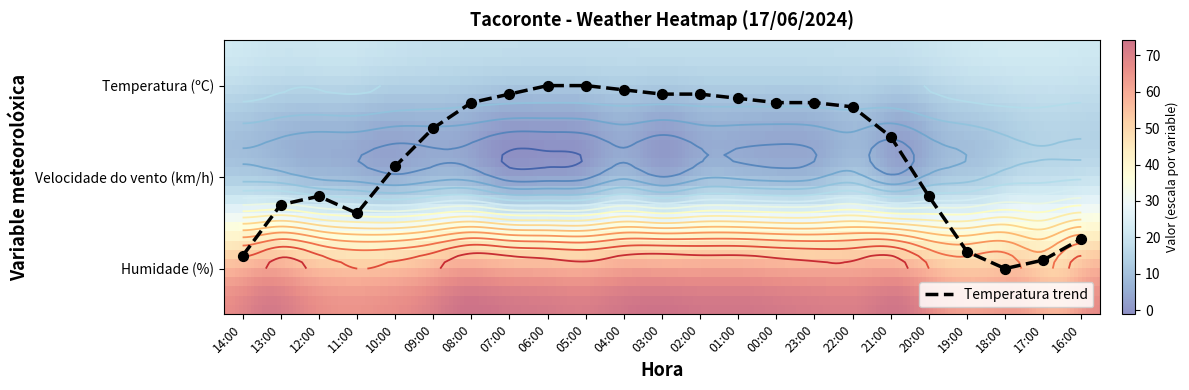

The Humidade (%) series shows 63.0 at 18:00. True or false?

True